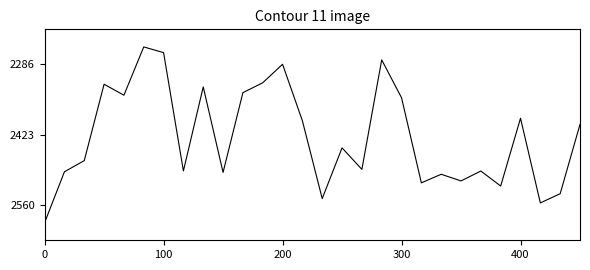

What is the difference between the maximum and minimum values?

342.5